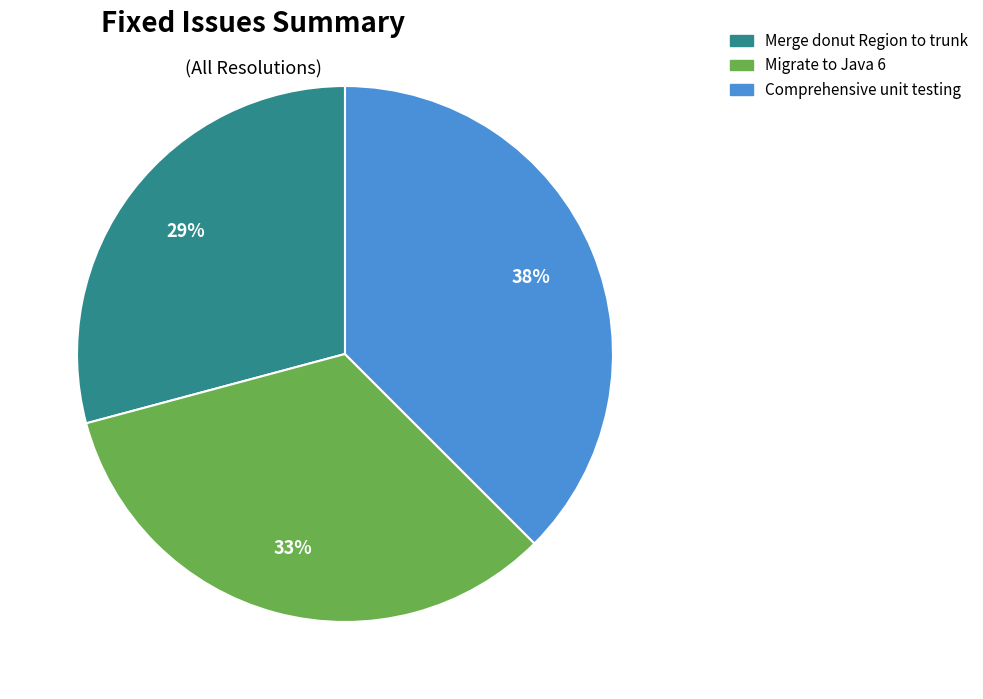

The Migrate to Java 6 slice represents 33% of the pie. True or false?

True